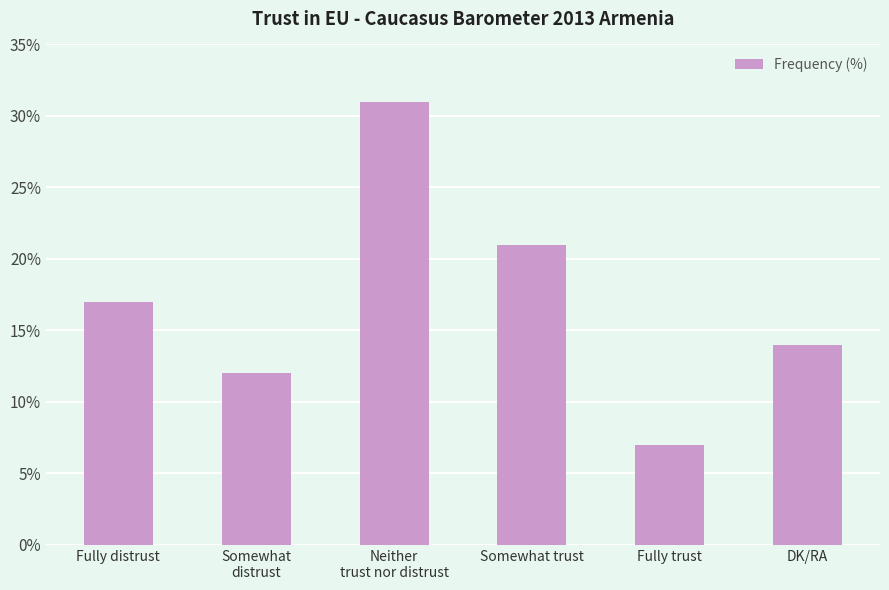

Count the number of categories in the chart.

6